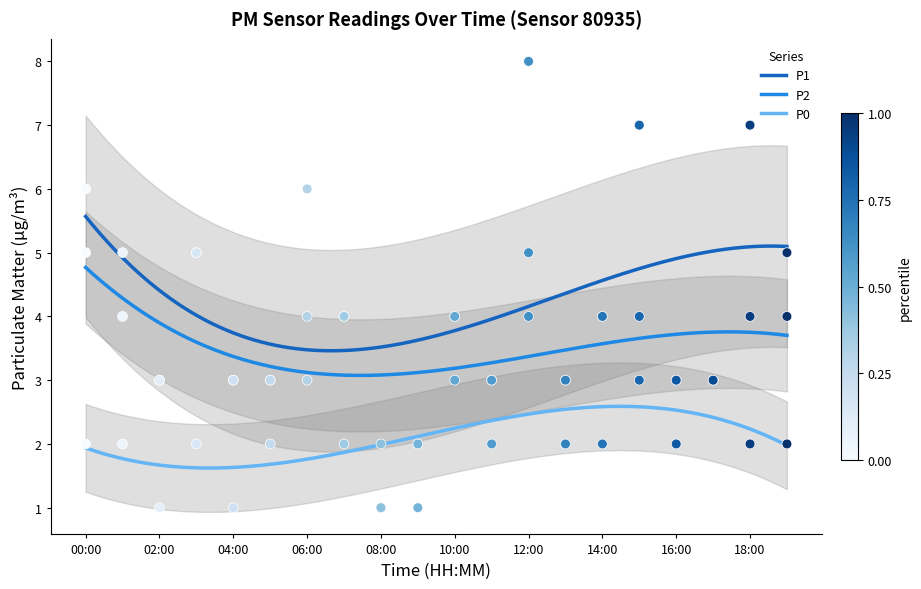

Which series has the widest spread of Y values?

P1